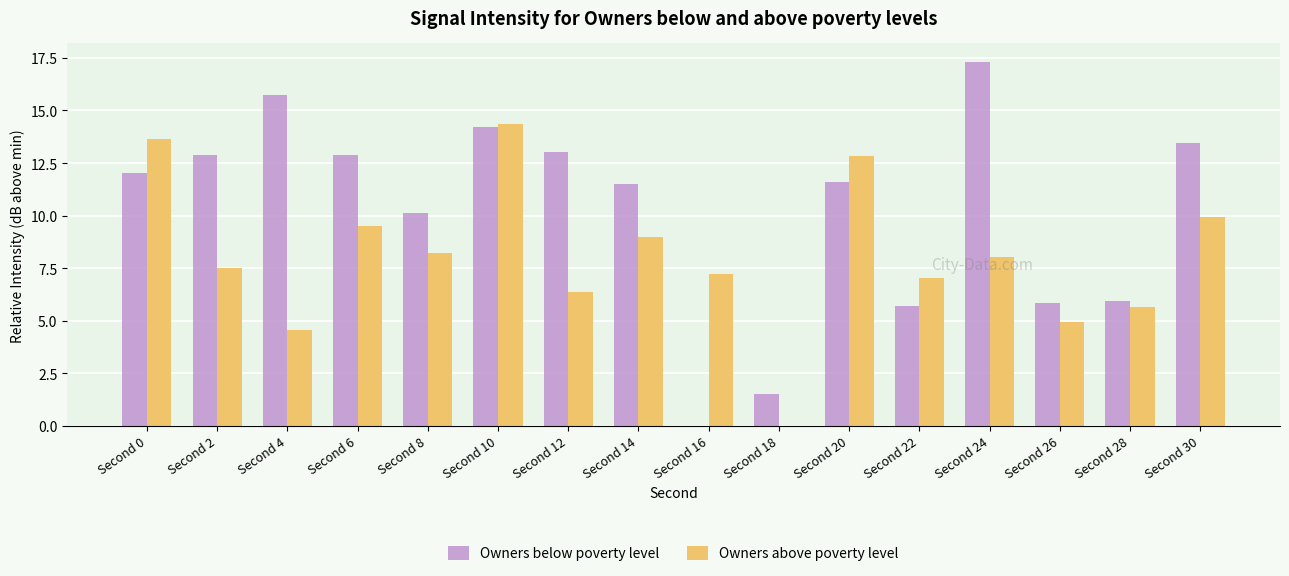

Reading left to right, list all the values displayed in this chart.

Owners below poverty level: 12.0	12.9	15.7	12.9	10.1	14.2	13.0	11.5	0.0	1.5	11.6	5.7	17.3	5.8	5.9	13.5
Owners above poverty level: 13.6	7.5	4.6	9.5	8.2	14.4	6.4	9.0	7.2	0.0	12.8	7.0	8.0	5.0	5.6	10.0